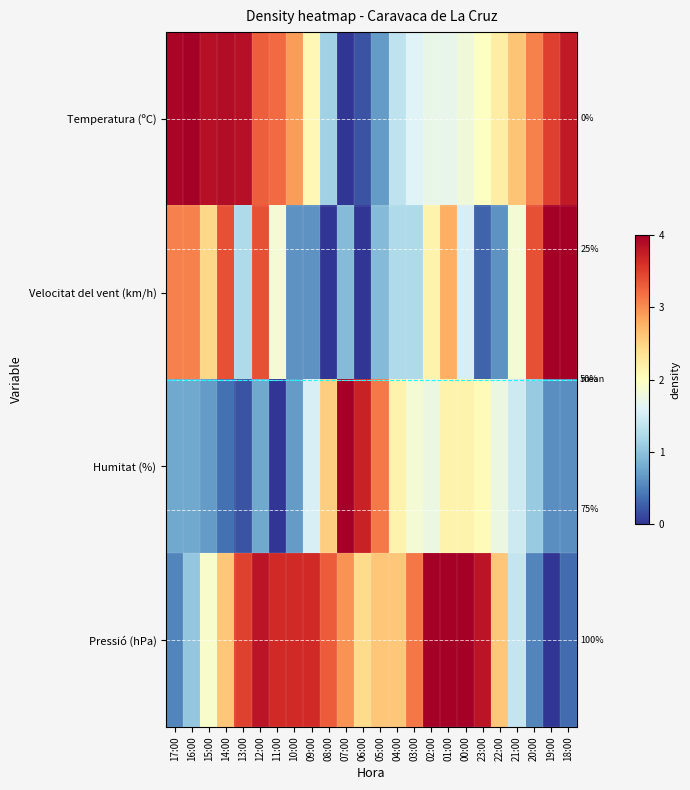

At which label is Pressió (hPa) closest to 2?

15:00